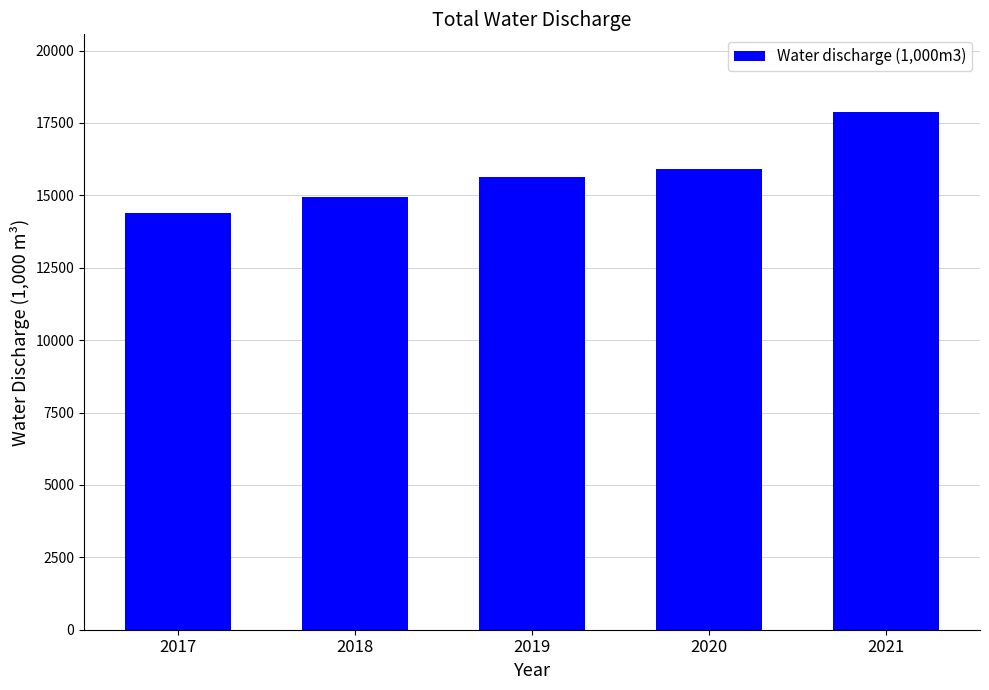

Are the bars horizontal?

No